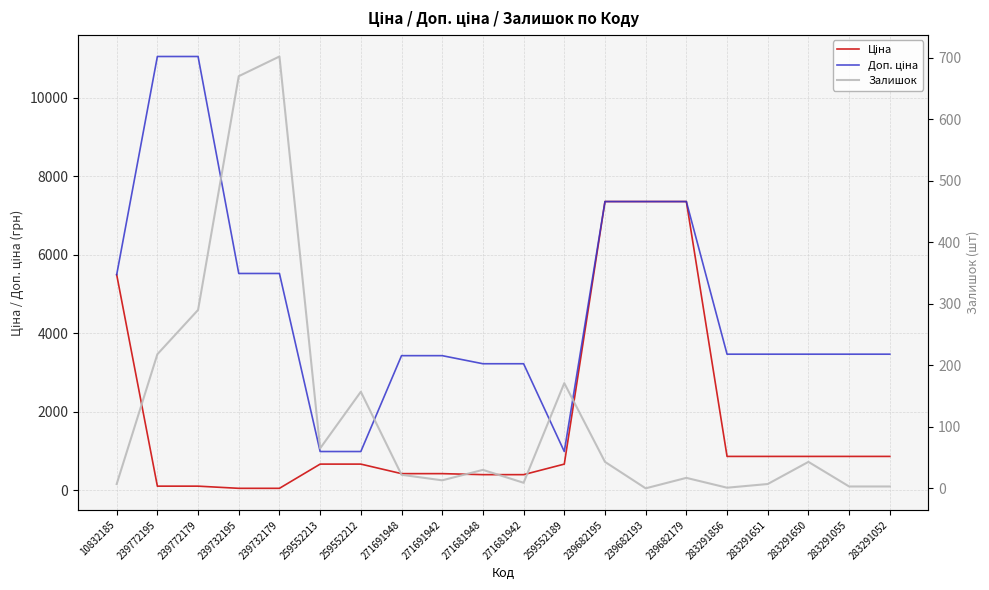

What are all the series names shown in the legend?

Ціна, Доп. ціна, Залишок